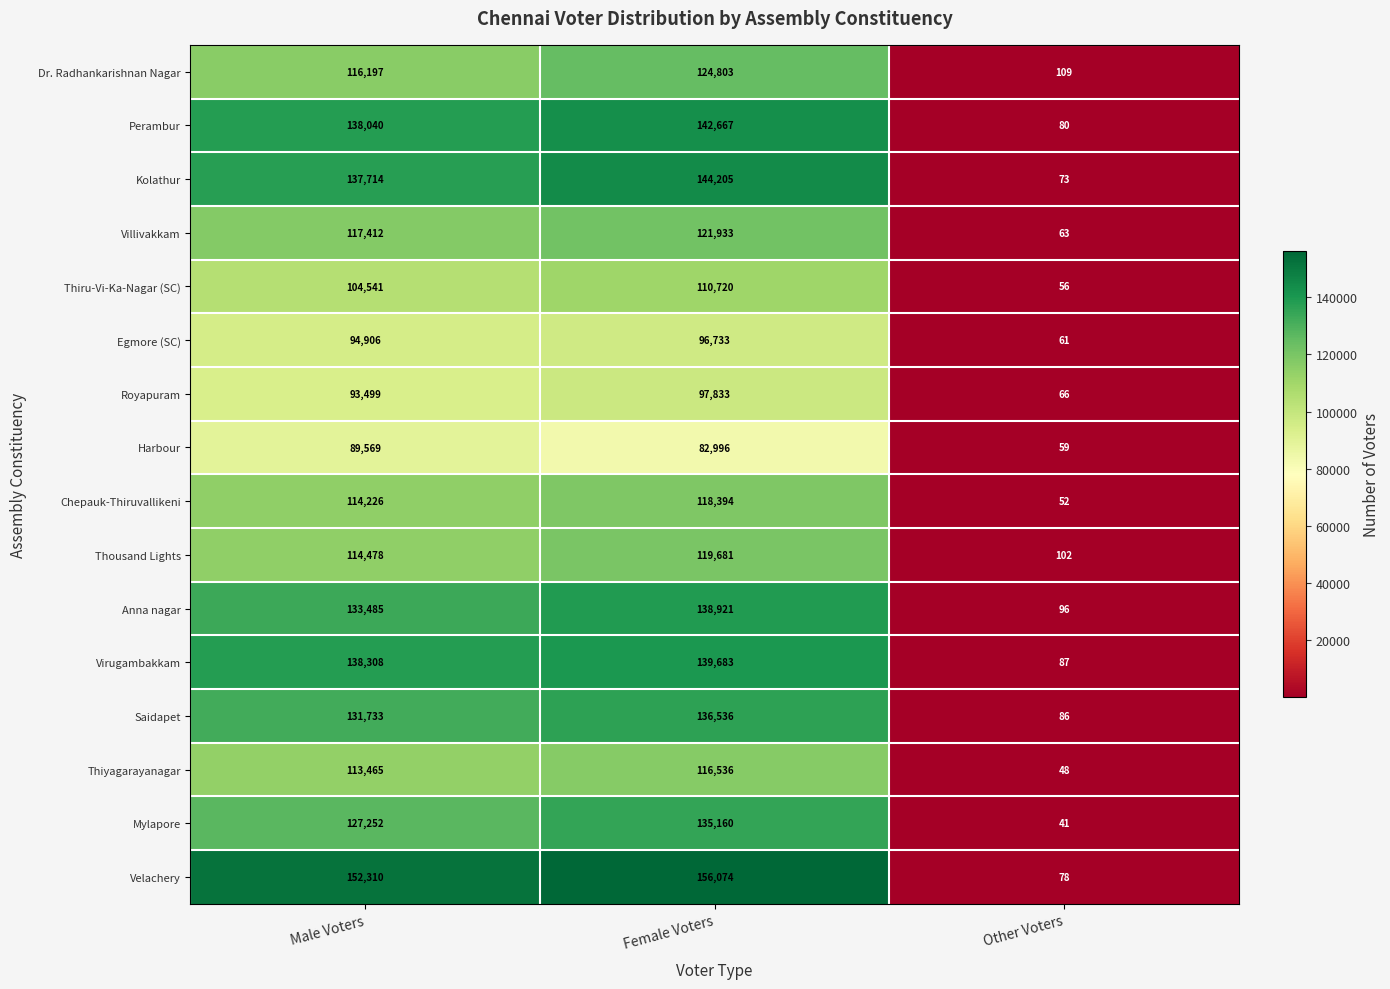

Count the number of categories in the chart.

3